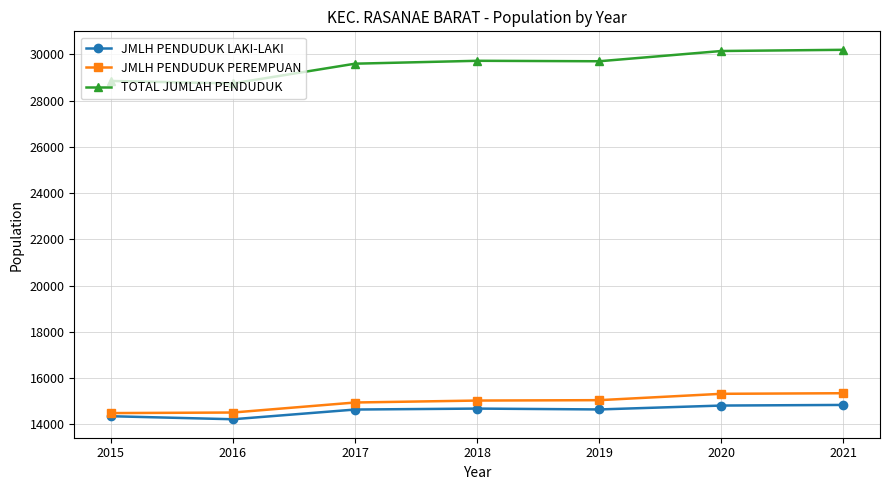

What is the difference between the highest and lowest values at 2016?

14517